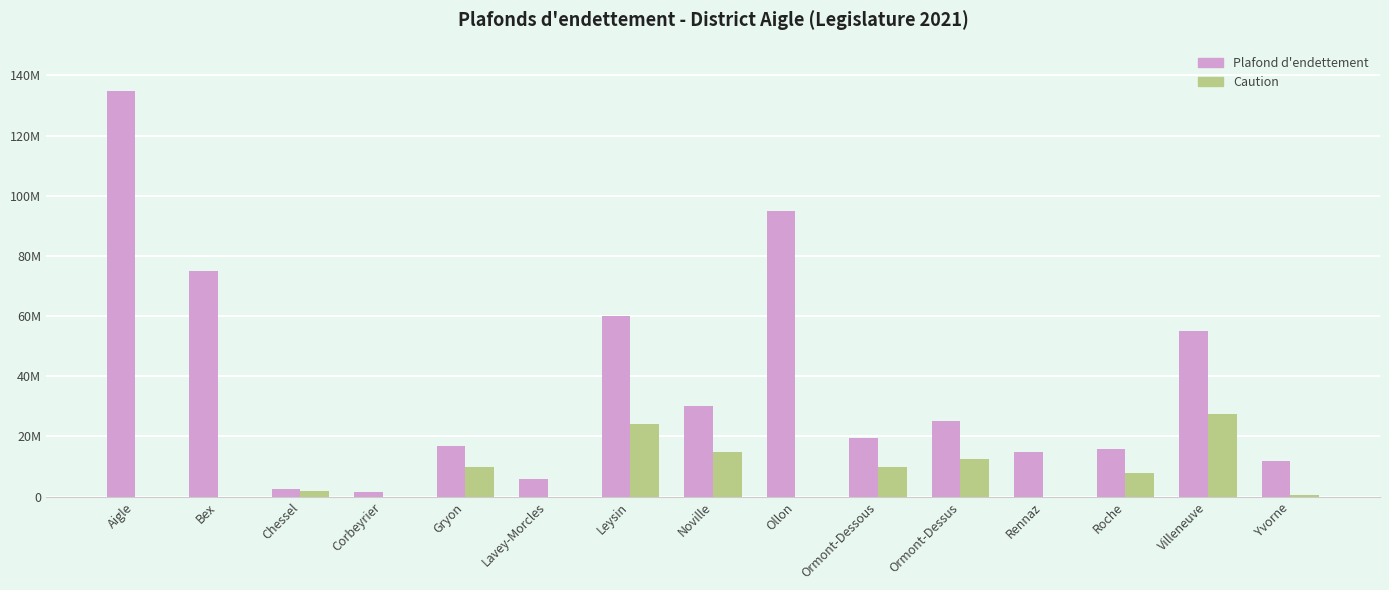

Are the bars grouped side by side (vs. stacked)?

Yes